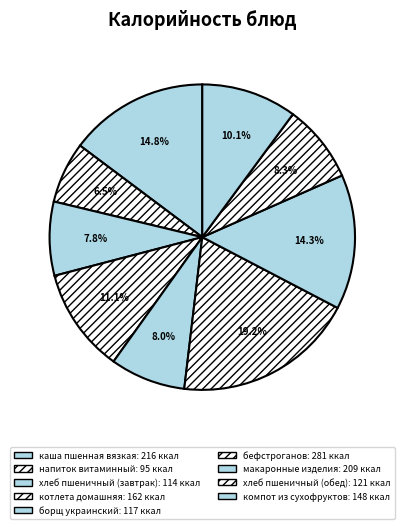

To the nearest percent, what percentage of the pie is котлета домашняя?

11%